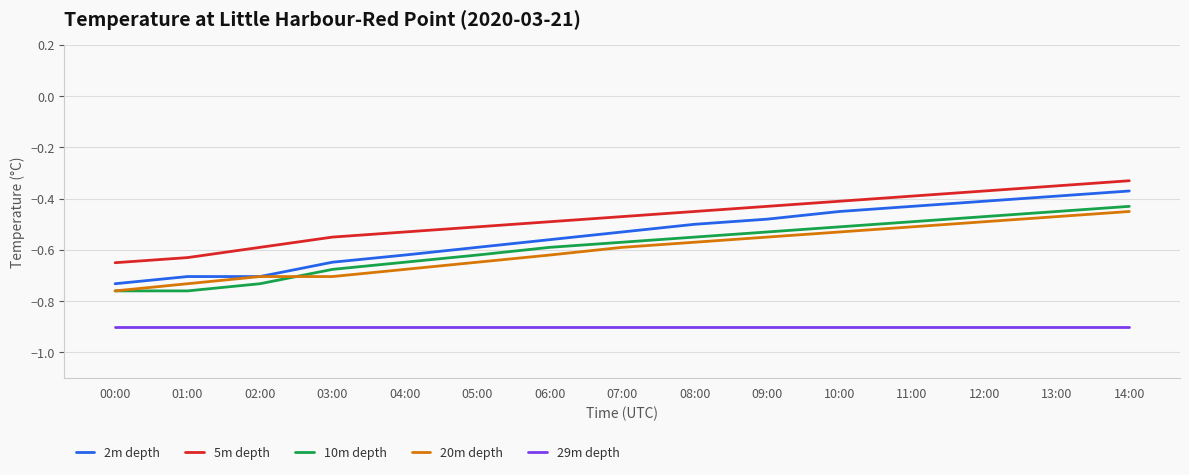

True or false: 20m depth and 5m depth cross at least once.

False